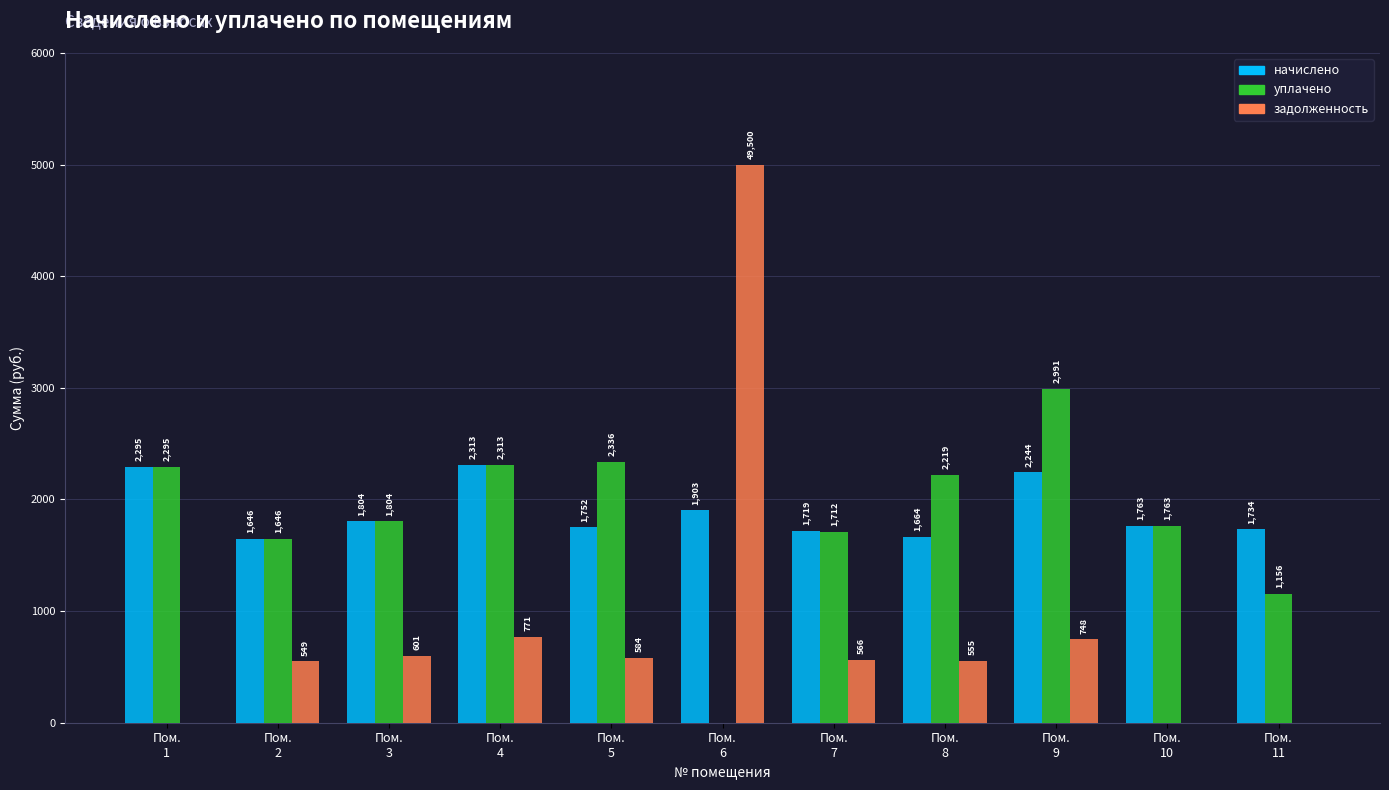

How many groups of bars are there?

11